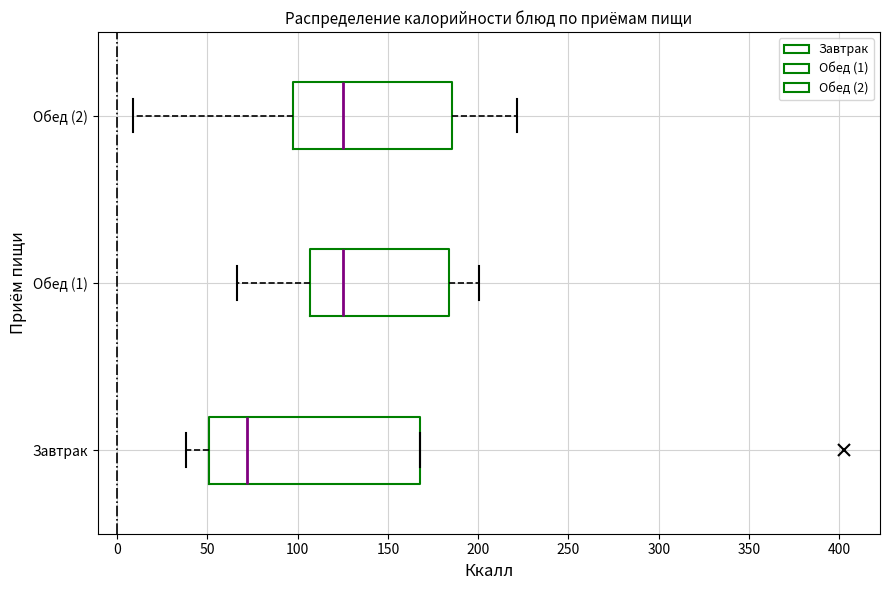

Where is the right edge of the box for Обед (2) on the x-axis? The values are not printed on the chart, so give them approximately, as read against the axis.

185